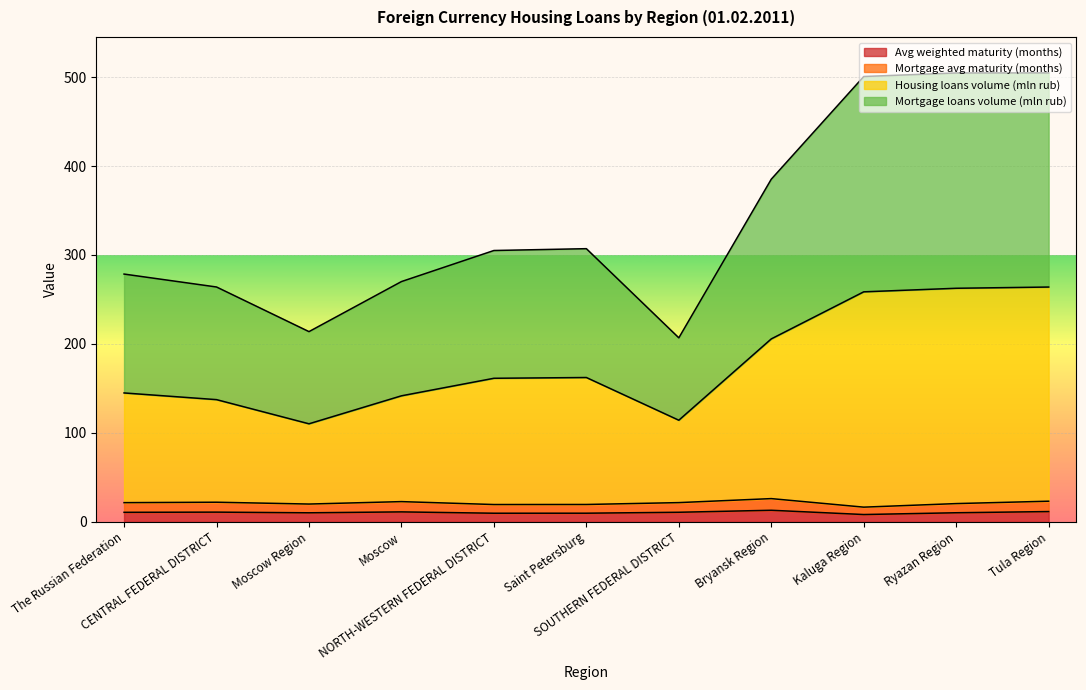

Which category has the lowest value across all series?

Kaluga Region